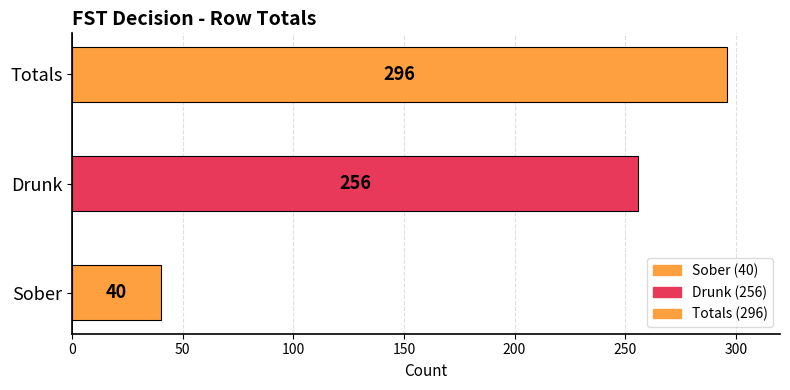

At which category does the chart reach its peak across all series?

Totals